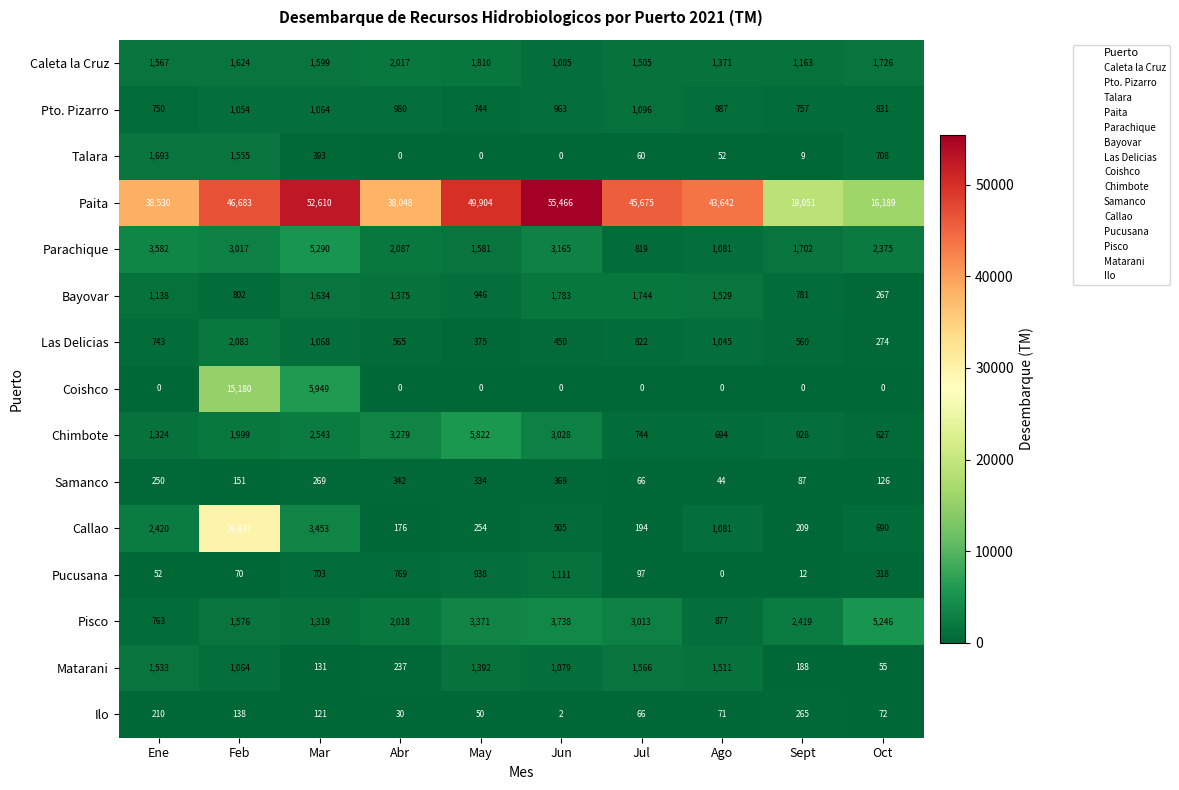

The Paita series shows 38048 at Abr. True or false?

True